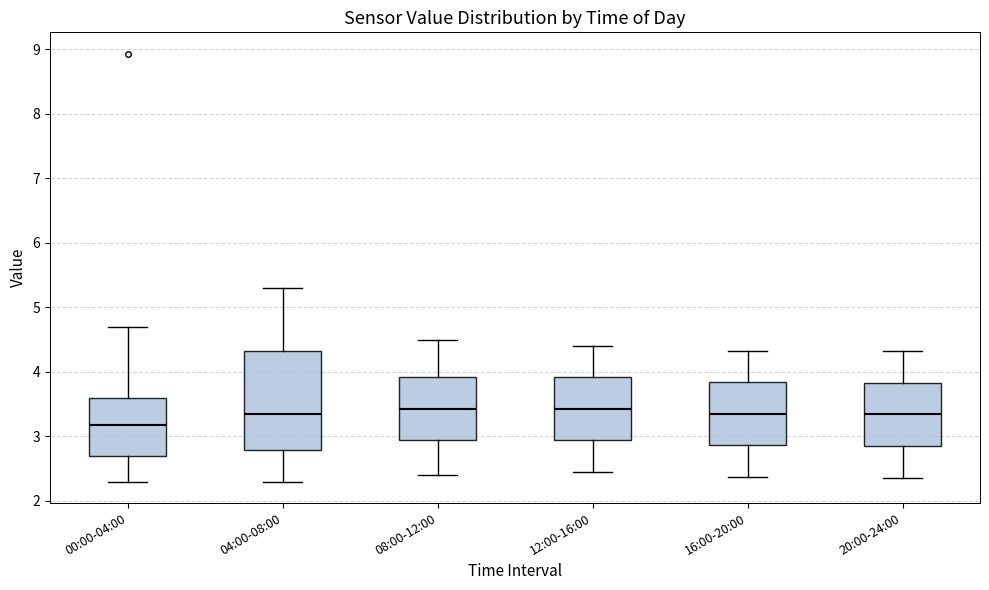

Which box is the tallest, from its lower edge to its upper edge?

04:00-08:00